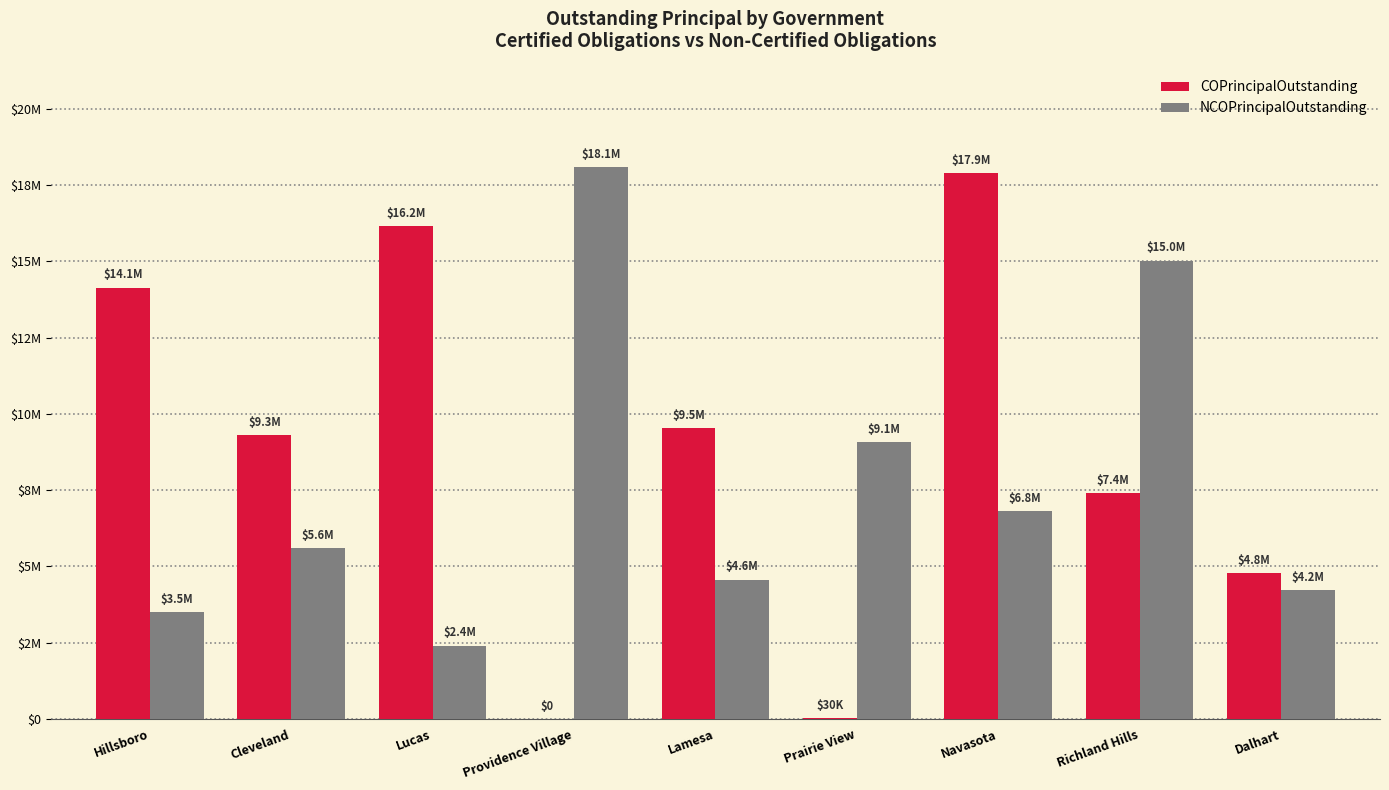

Which series has the largest total across all categories?

COPrincipalOutstanding